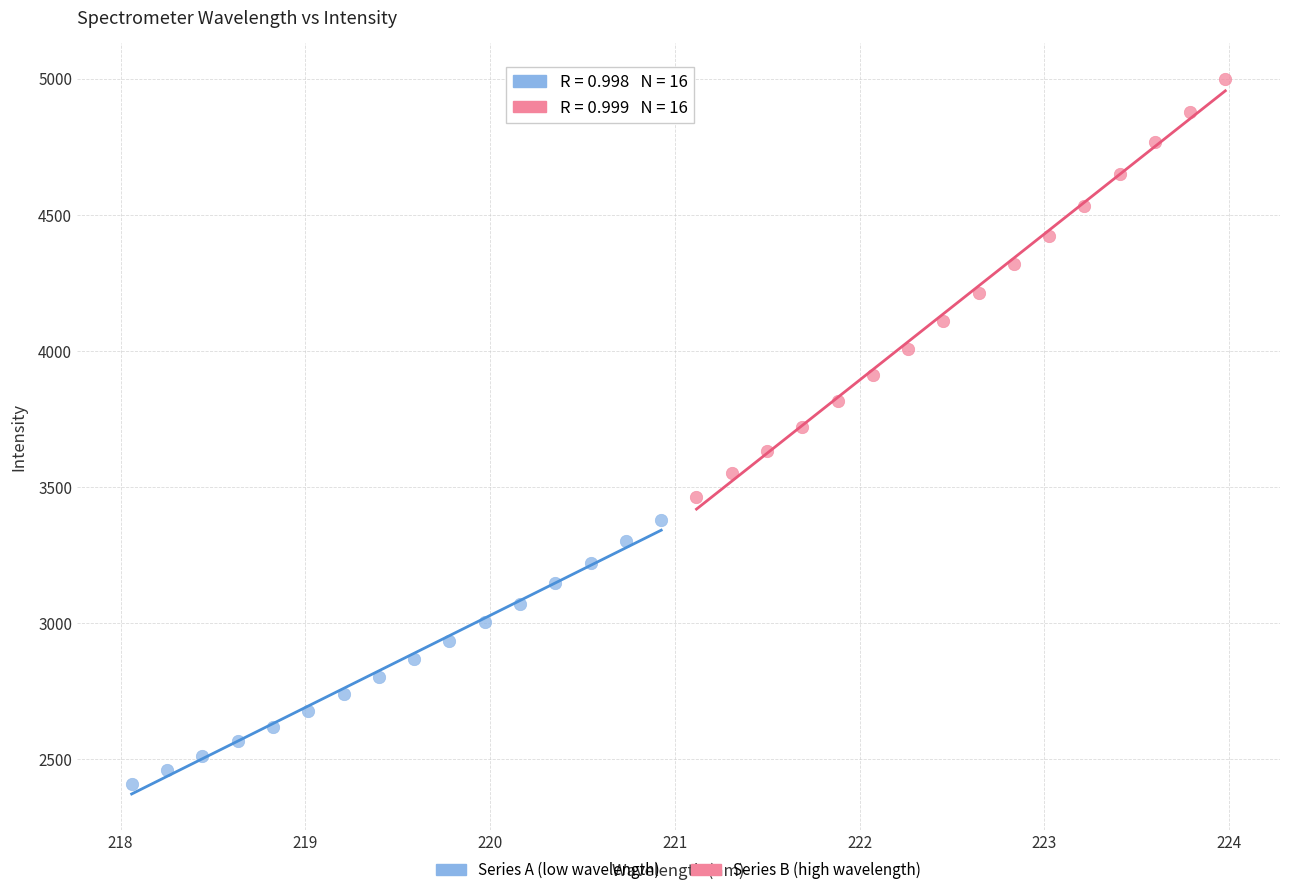

Which series contains the lowest Y value?

Series A (low wavelength)